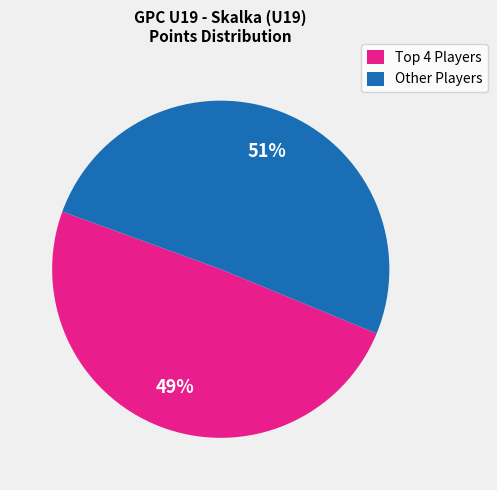

Rank the categories by value from lowest to highest.

Top 4 Players, Other Players